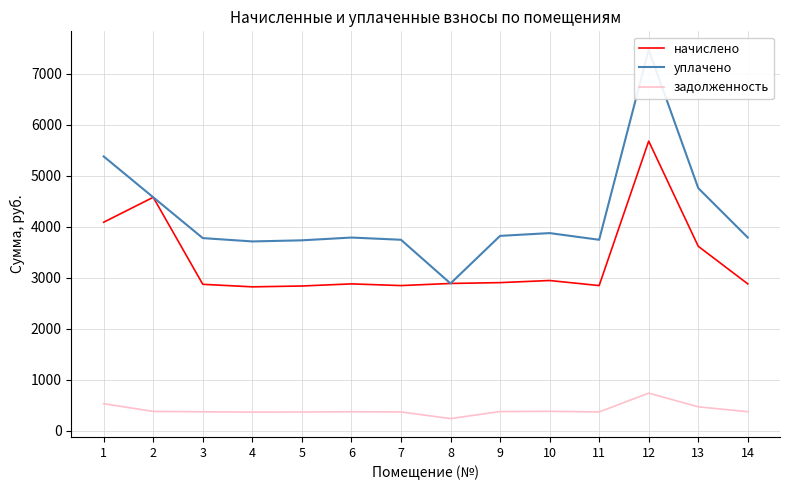

Rank the series at 9 from highest to lowest value.

уплачено, начислено, задолженность